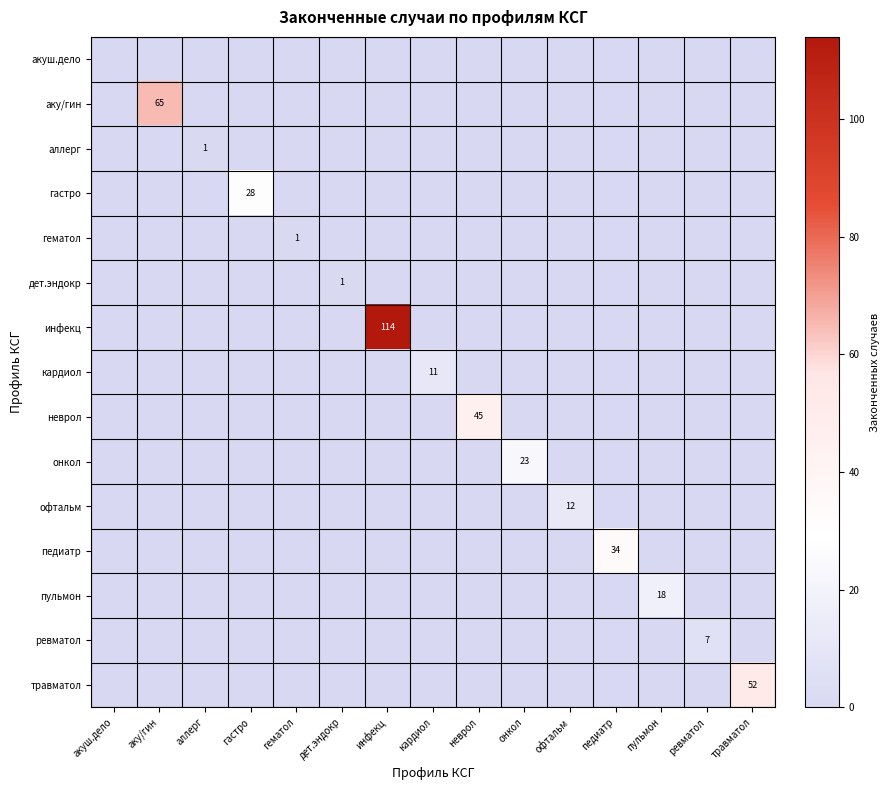

The аллерг series shows -1 at пульмон. True or false?

False